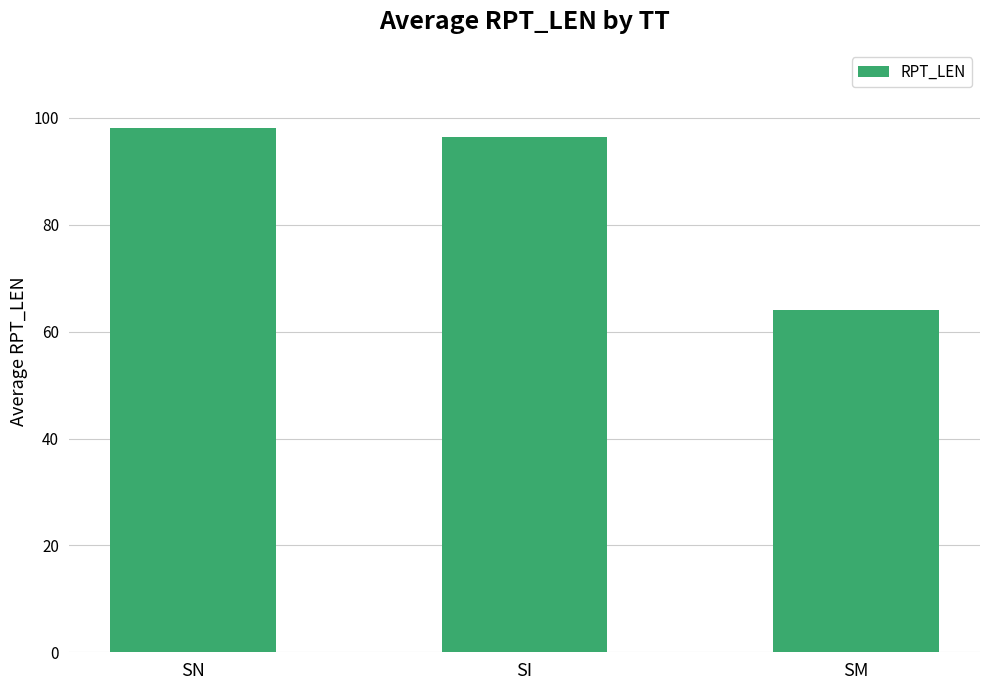

What position from the right is SI?

2